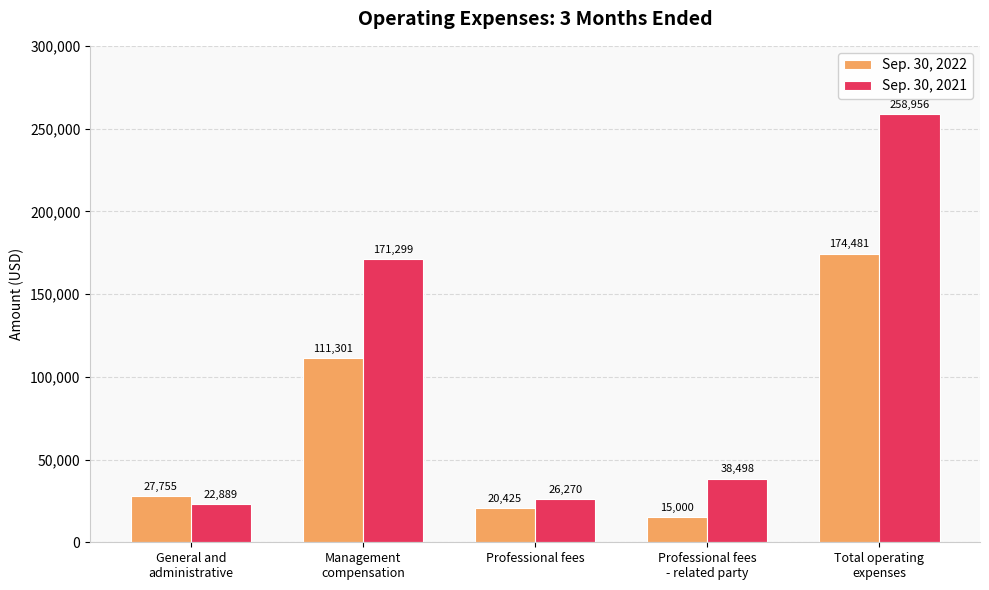

Where is Sep. 30, 2022 nearest to the value 94740?

Management
compensation